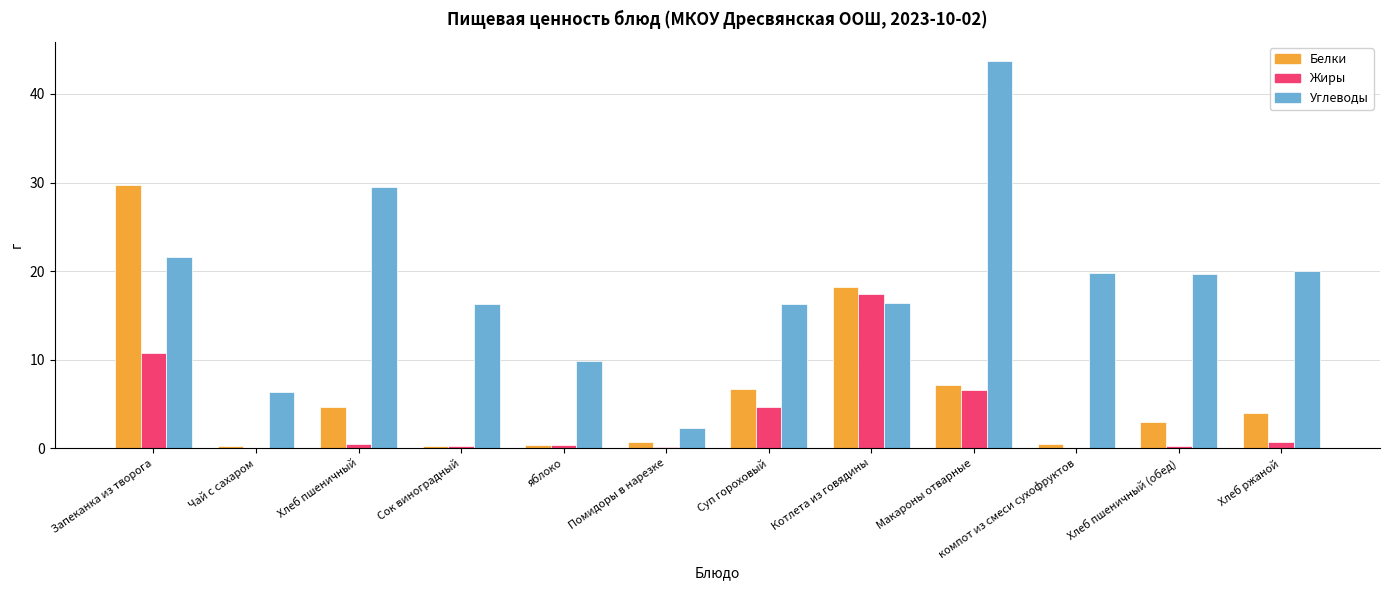

The value of Жиры at компот из смеси сухофруктов is 0.0. True or false?

True